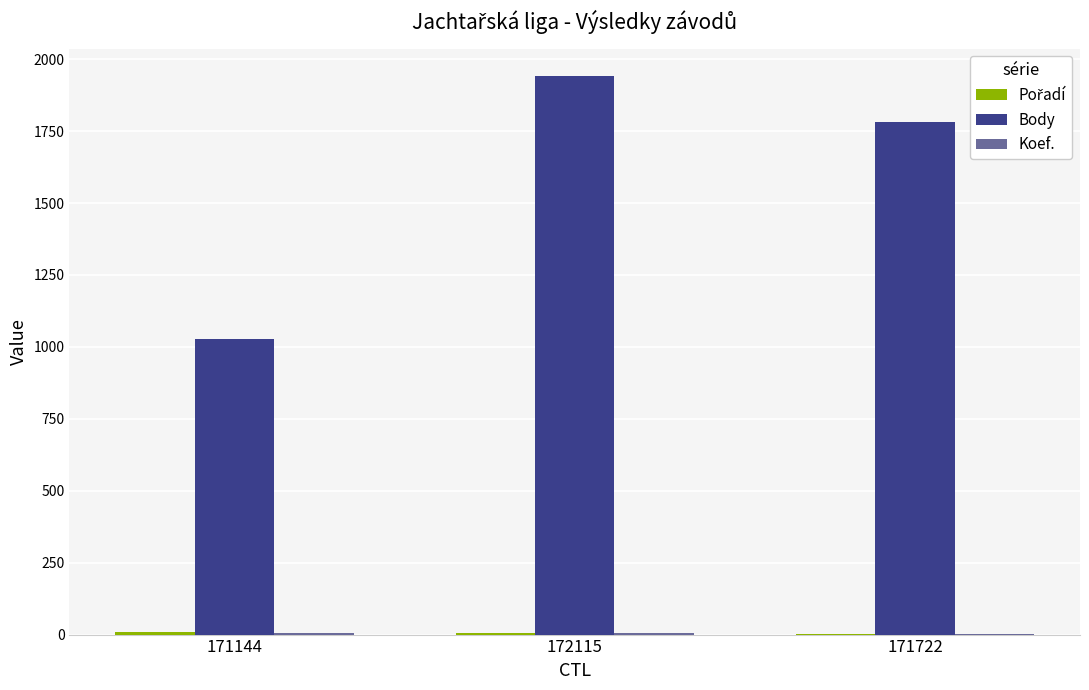

Does the chart contain stacked bars?

No